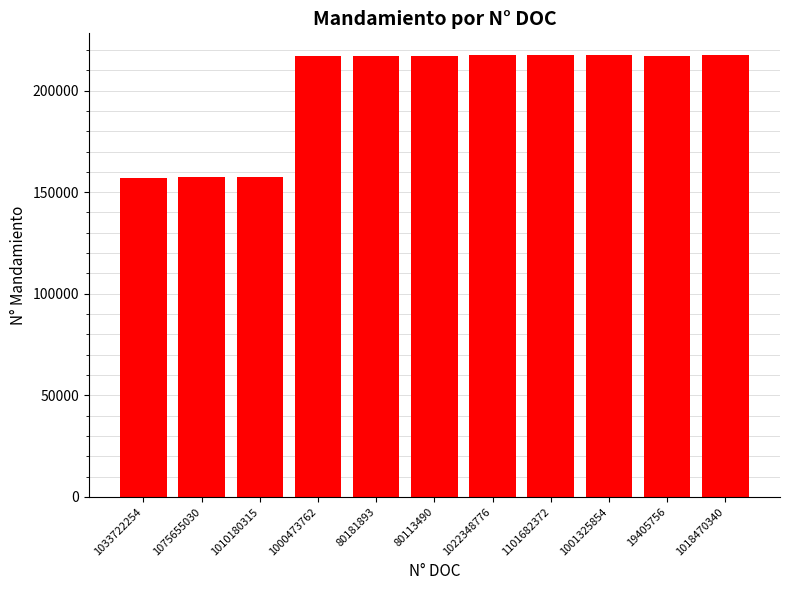

What is the greatest value displayed?

217301